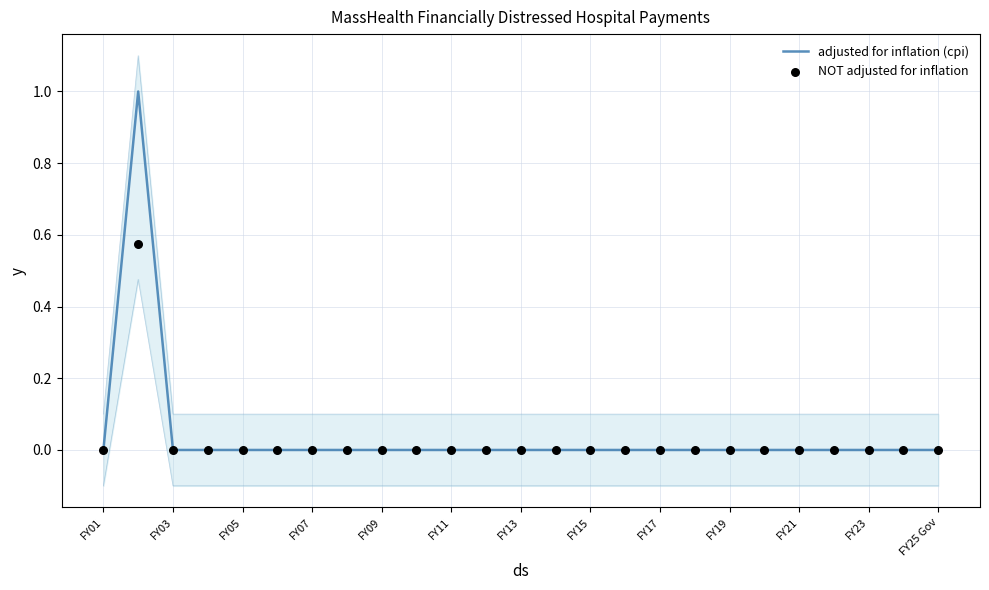

Which series contains the lowest Y value?

adjusted for inflation (cpi)